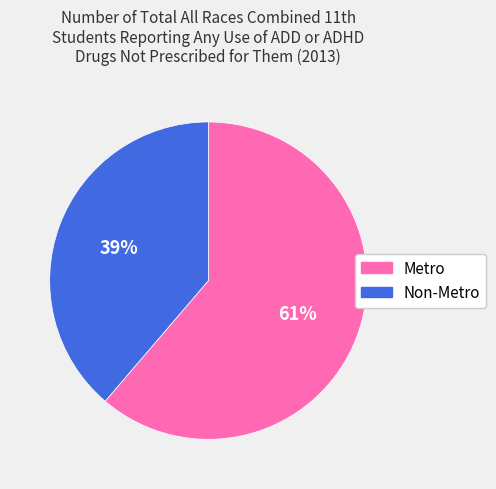

Does Non-Metro represent more than half of the total?

No